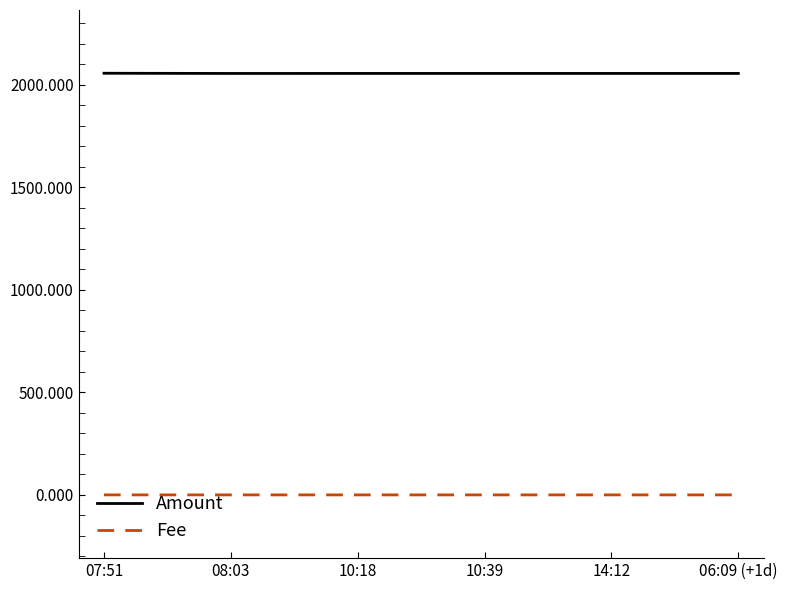

What position from the left is 06:09 (+1d)?

6